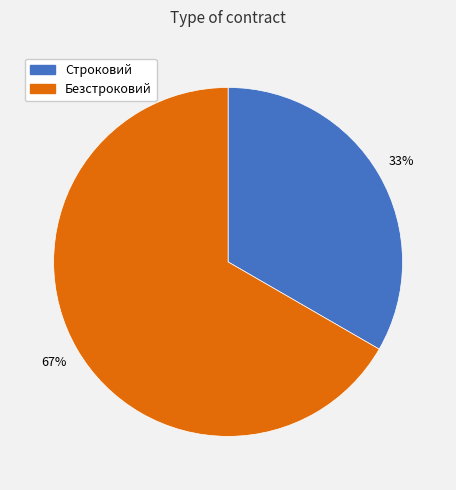

Combined, do Безстроковий and Строковий account for over 50%?

Yes